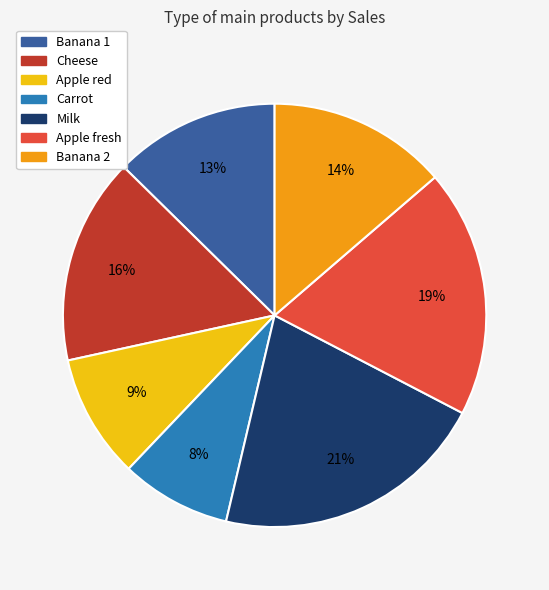

How many segments does this pie chart have?

7